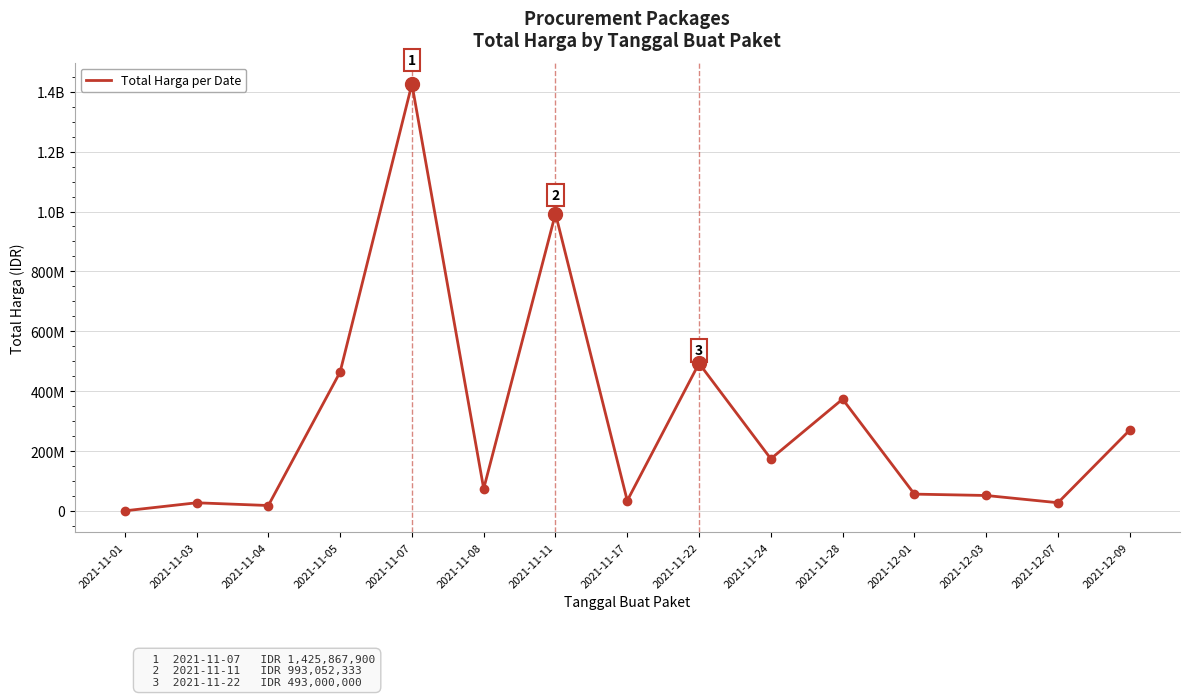

Is this an area chart (filled region under the line)?

No